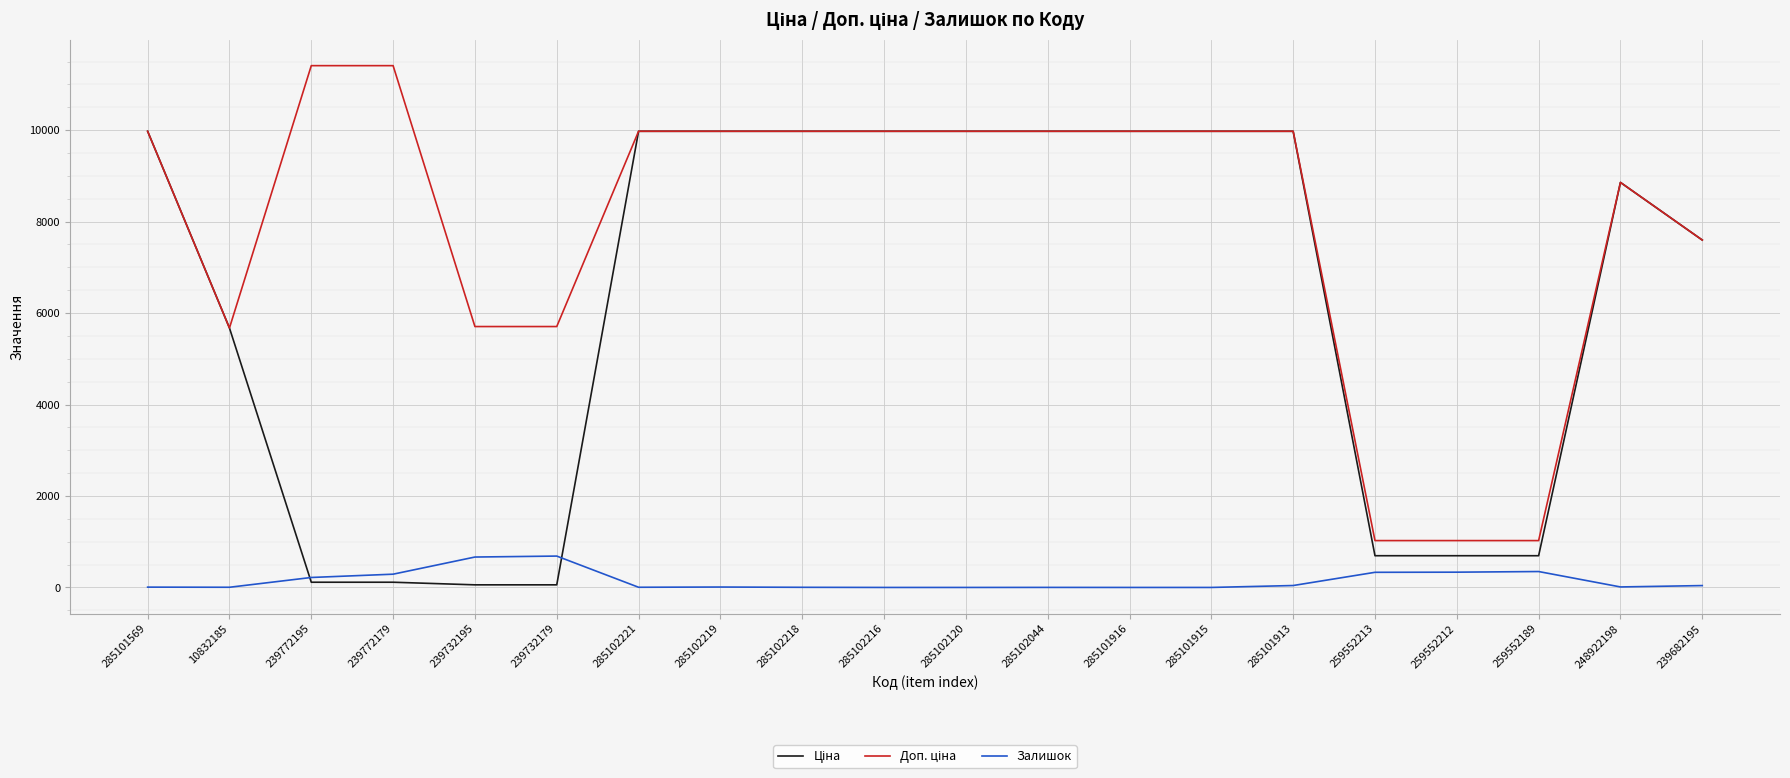

Between which two adjacent categories do Залишок and Ціна first intersect?

10832185 and 239772195